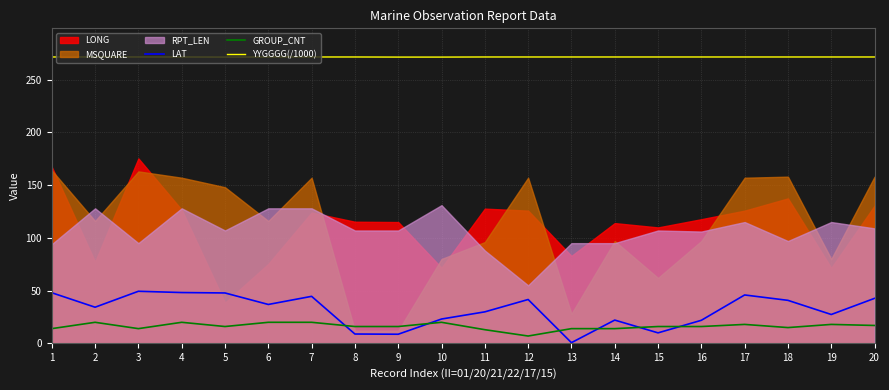

At how many categories does at least one series exceed 115?

20